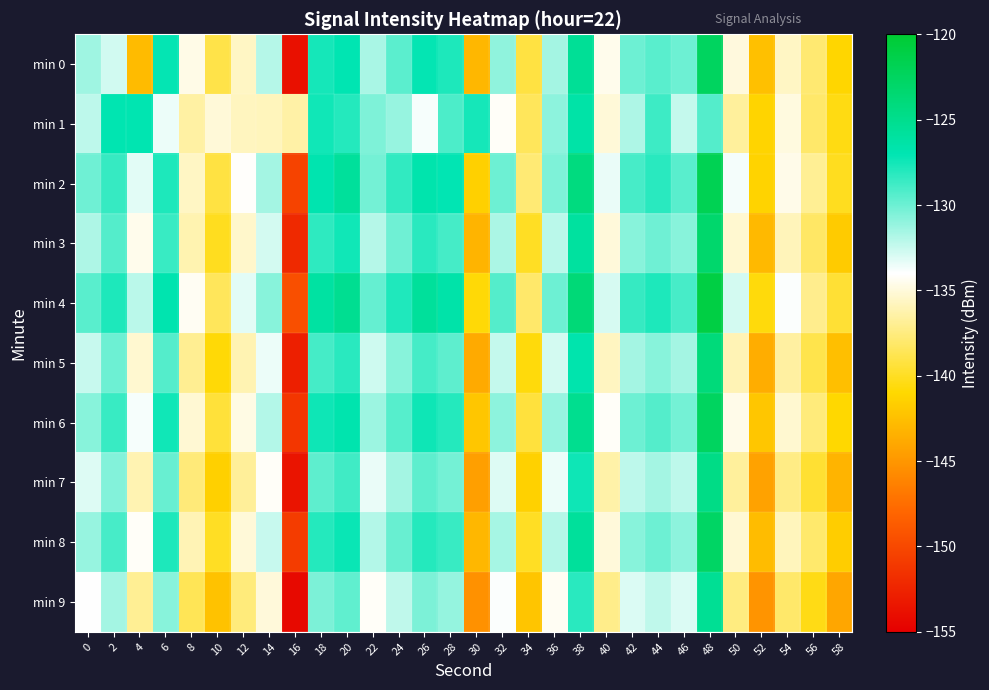

At 16, list the series in order from smallest to largest.

min 9, min 0, min 7, min 5, min 3, min 6, min 8, min 2, min 4, min 1